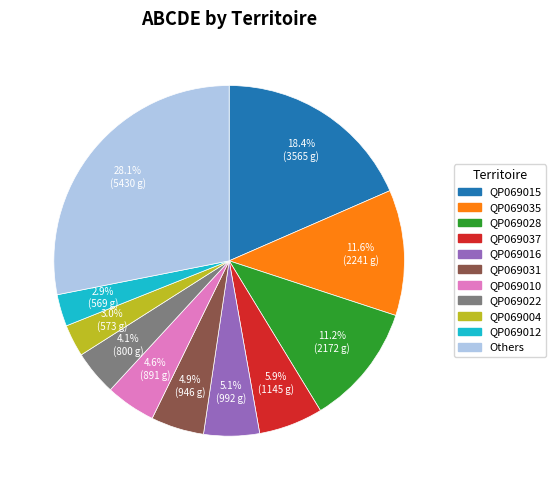

What percentage is the QP069028 slice, to the nearest percent?

11%